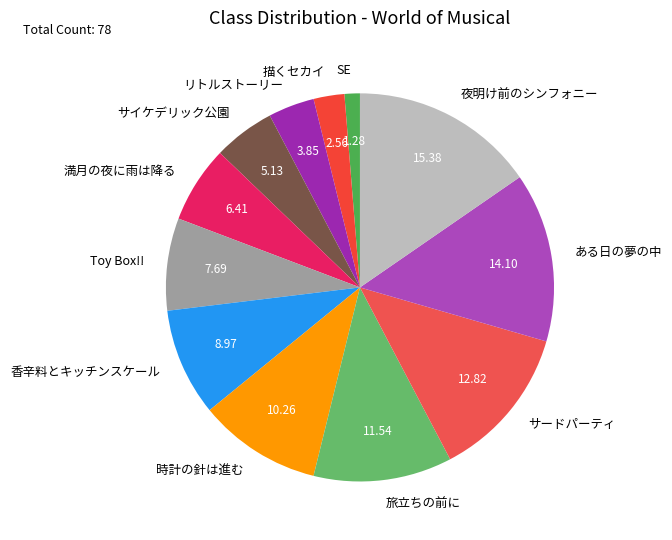

Is the sum of 香辛料とキッチンスケール and 時計の針は進む greater than half?

No